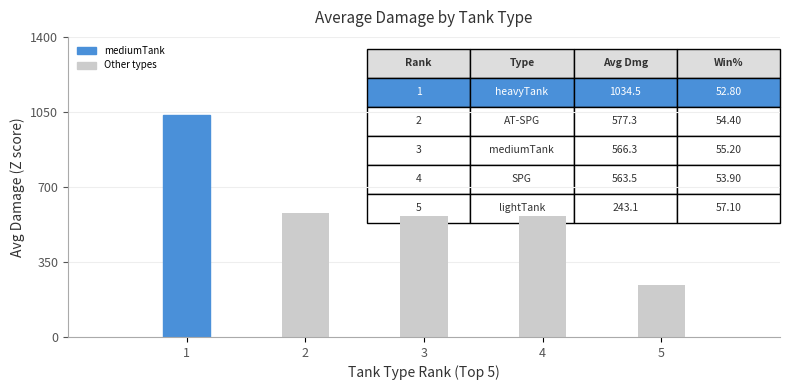

What is the difference between the second highest and minimum values?

334.2